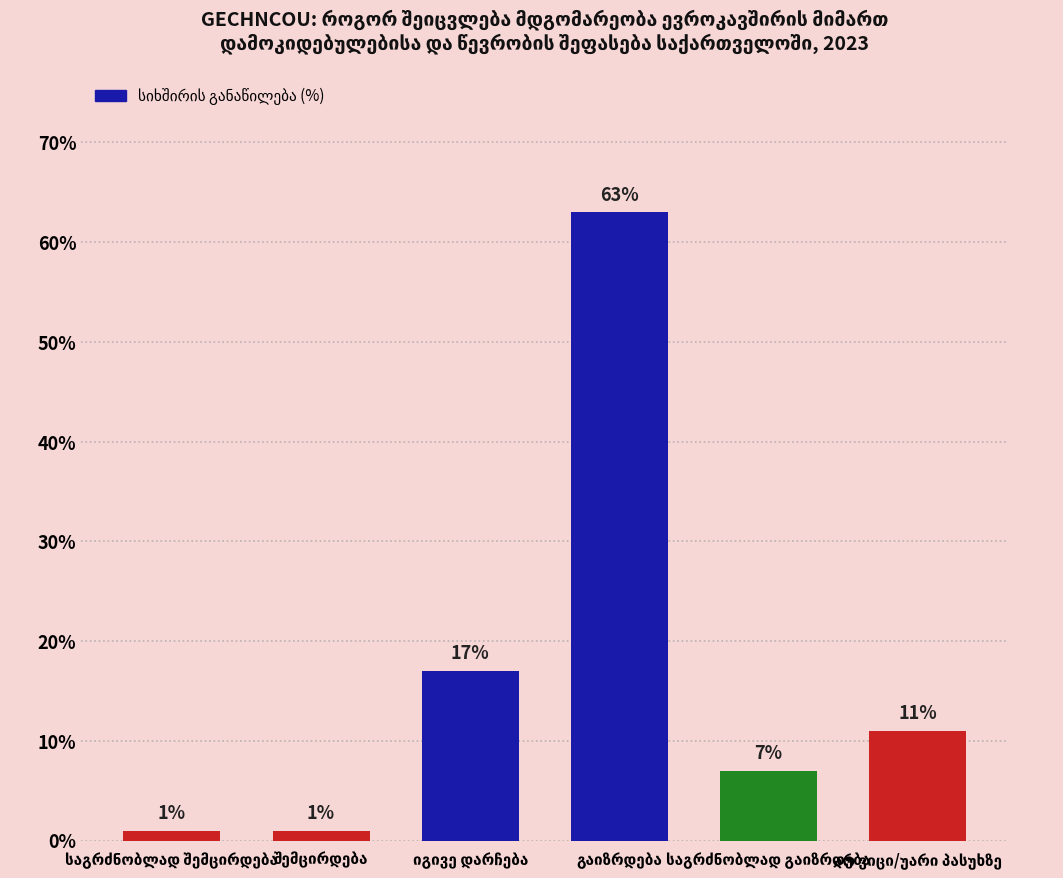

What is the value of the 6th bar from the left?

11